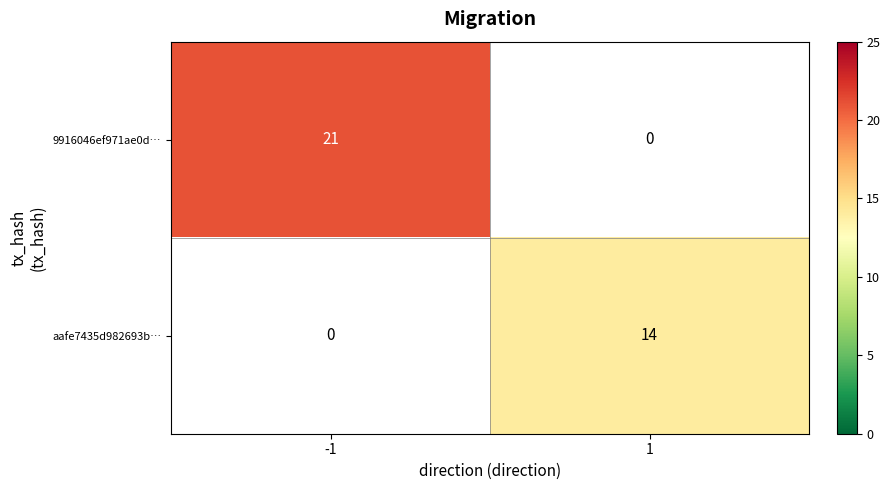

Is it true that 9916046ef971ae0d… equals 21 at -1?

True